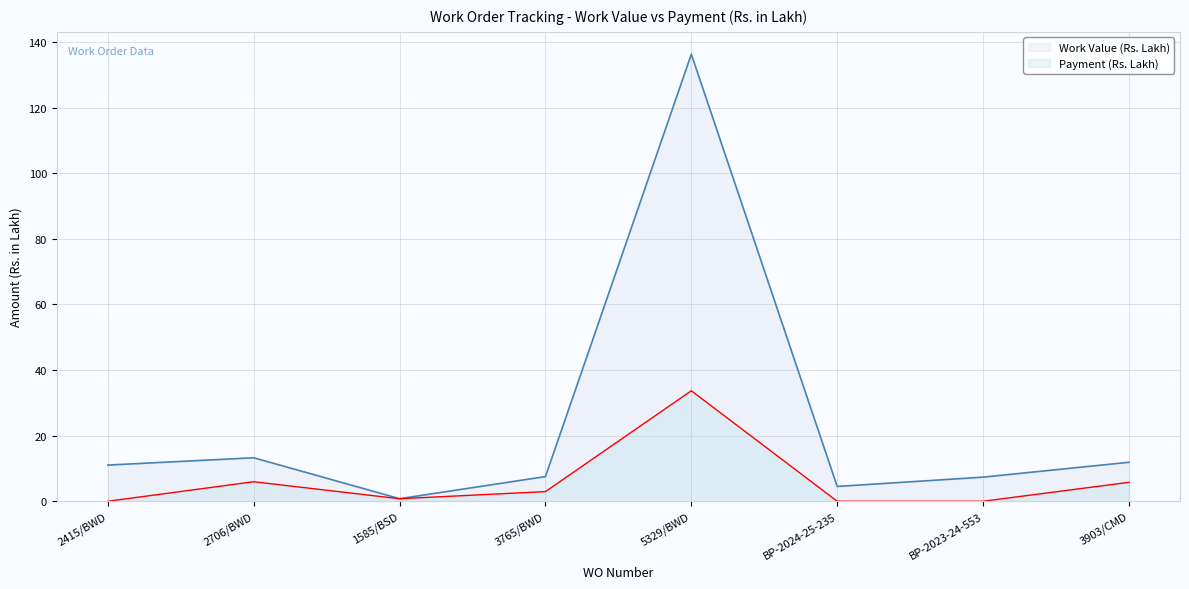

Reading left to right, transcribe all the data shown in this chart.

Work Value (Rs. Lakh): 2415/BWD=11.0	2706/BWD=13.3	1585/BSD=0.8	3765/BWD=7.5	5329/BWD=136.3	BP-2024-25-235=4.5	BP-2023-24-553=7.3	3903/CMD=11.9
Payment (Rs. Lakh): 2415/BWD=0.0	2706/BWD=6.0	1585/BSD=0.8	3765/BWD=2.9	5329/BWD=33.7	BP-2024-25-235=0.0	BP-2023-24-553=0.0	3903/CMD=5.8